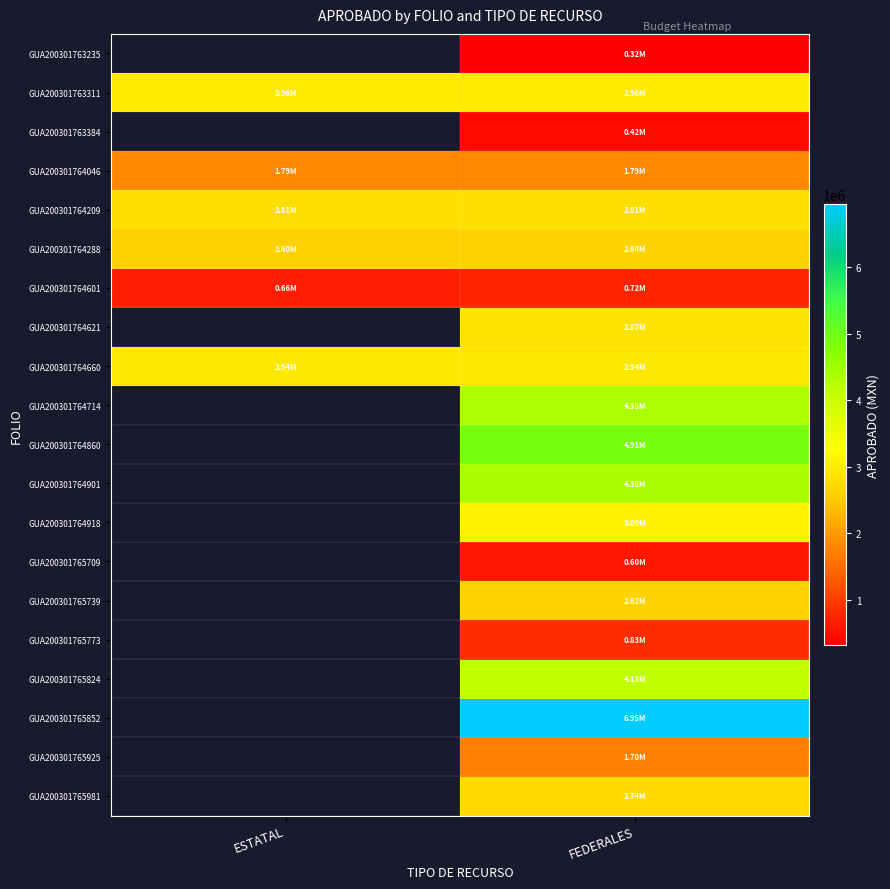

Is the value of GUA200301765739 at FEDERALES greater than the value of GUA200301764660 at FEDERALES?

No